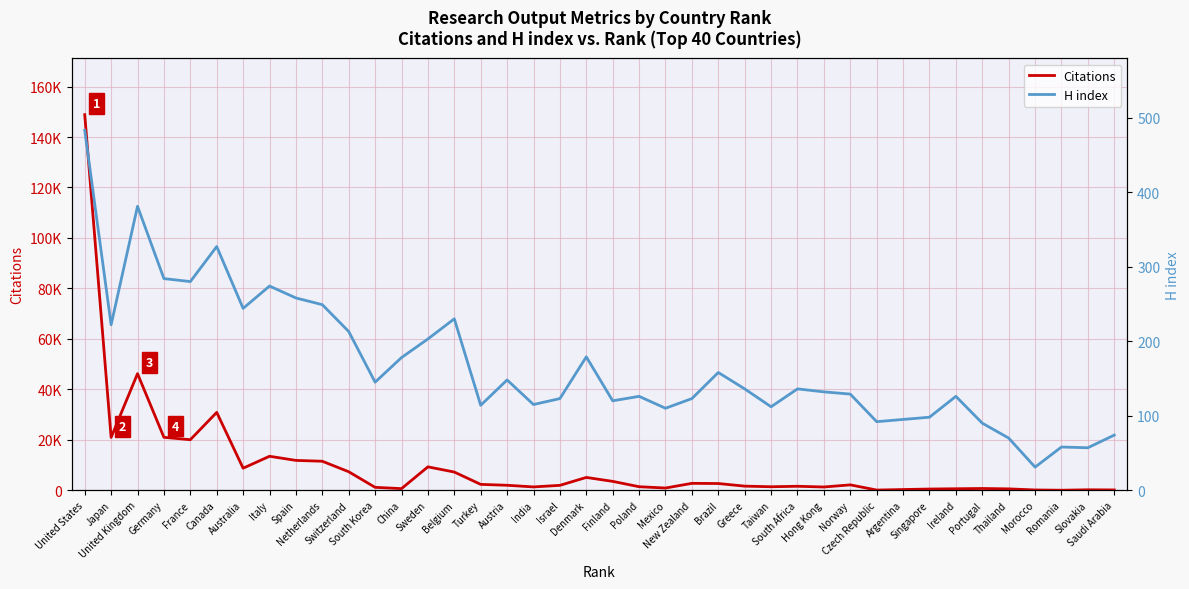

Where is H index nearest to the value 257?

Spain